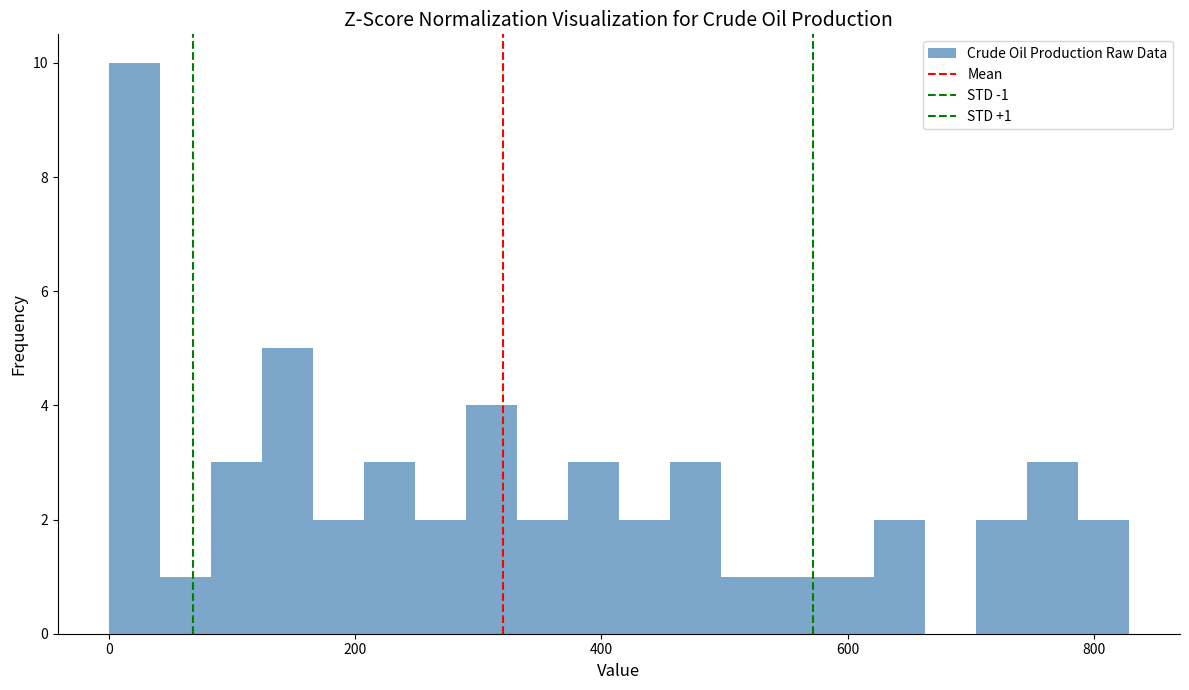

Read against the x-axis, roughly where is the centre of the tallest bar?

20